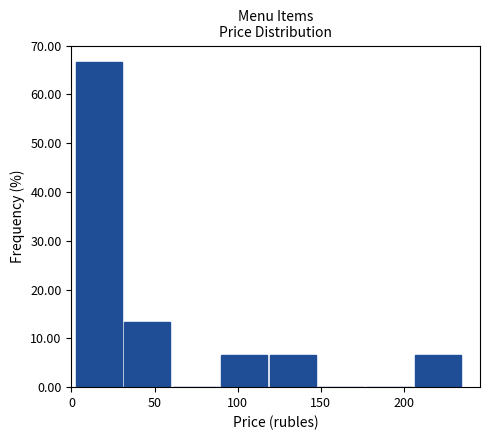

Reading left to right, transcribe this chart: for each bar, give the range it covers on the x-axis and its height. Neither the bar edges nor the heights are printed on the chart, so give them approximately, as read against the axes.

0 to 30: 67
30 to 60: 13
60 to 90: 0
90 to 120: 7
120 to 150: 7
150 to 175: 0
175 to 205: 0
205 to 235: 7